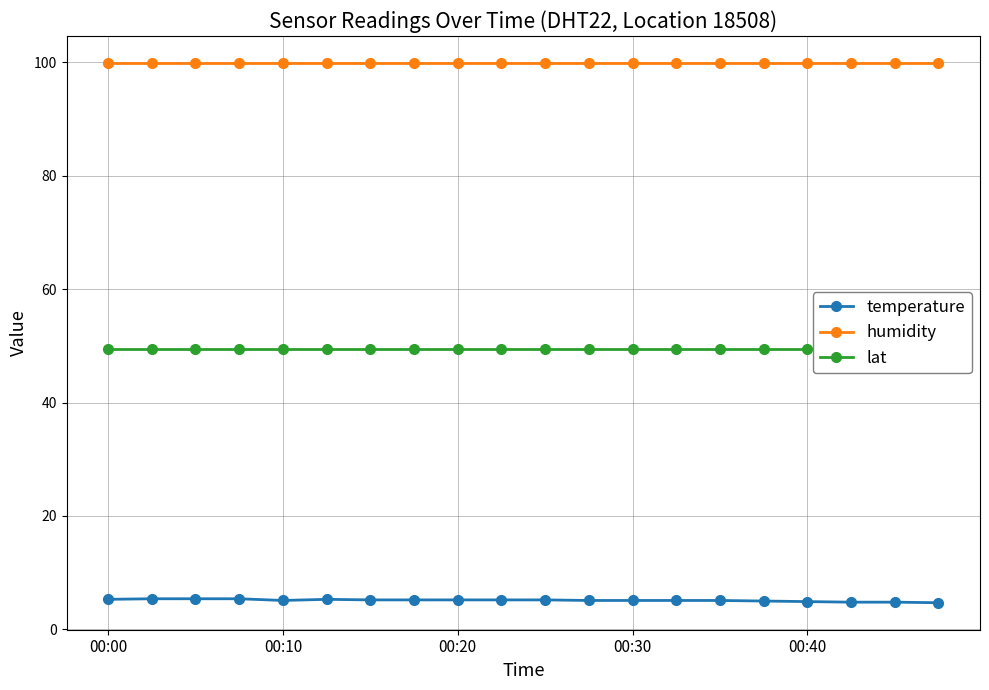

How many lines are shown in the chart?

3